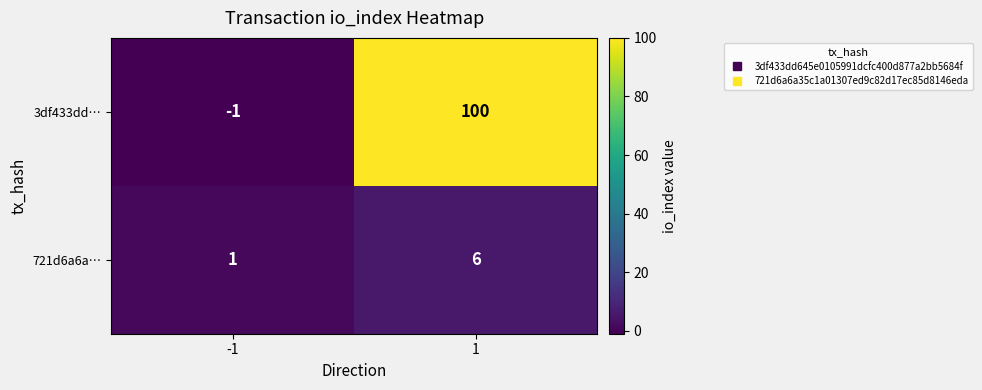

What is the sum of all 721d6a6a… values?

7